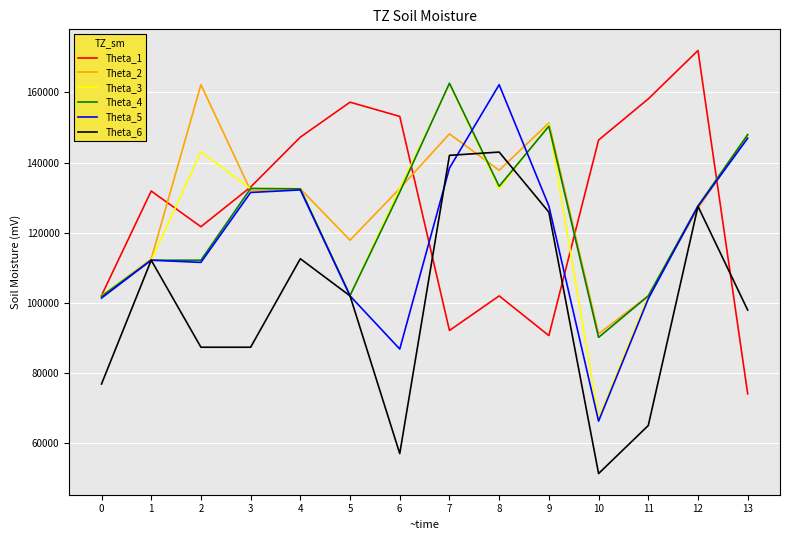

How many lines are shown in the chart?

6